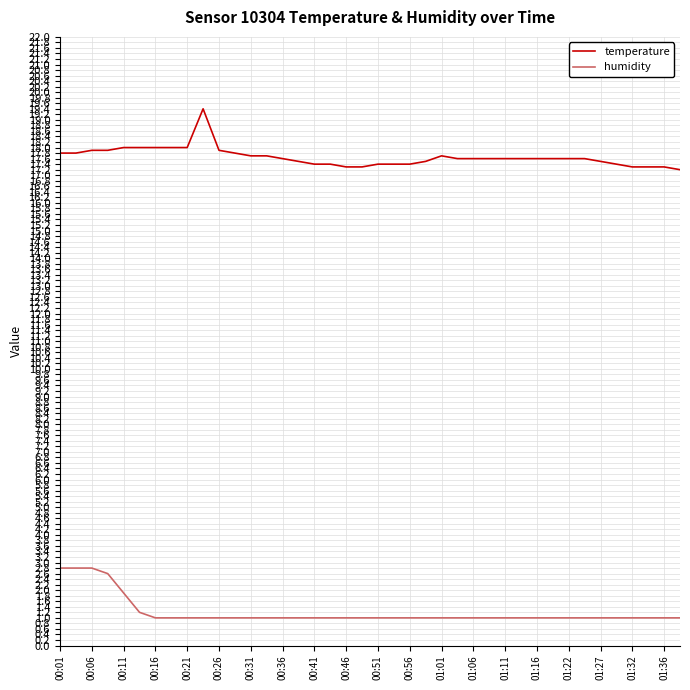

What is the maximum value shown in the chart?

19.4